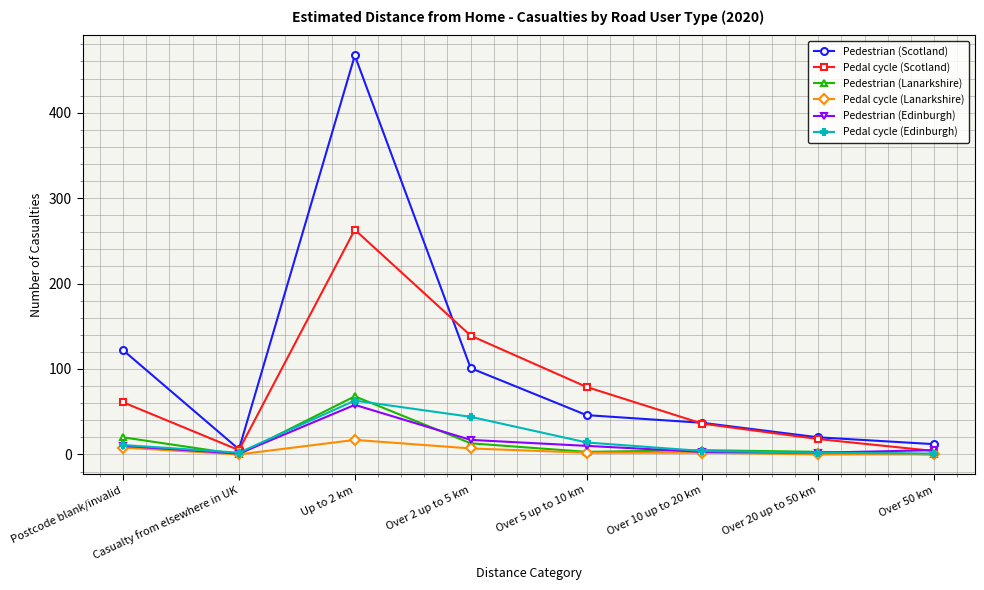

Which series has the largest total across all categories?

Pedestrian (Scotland)